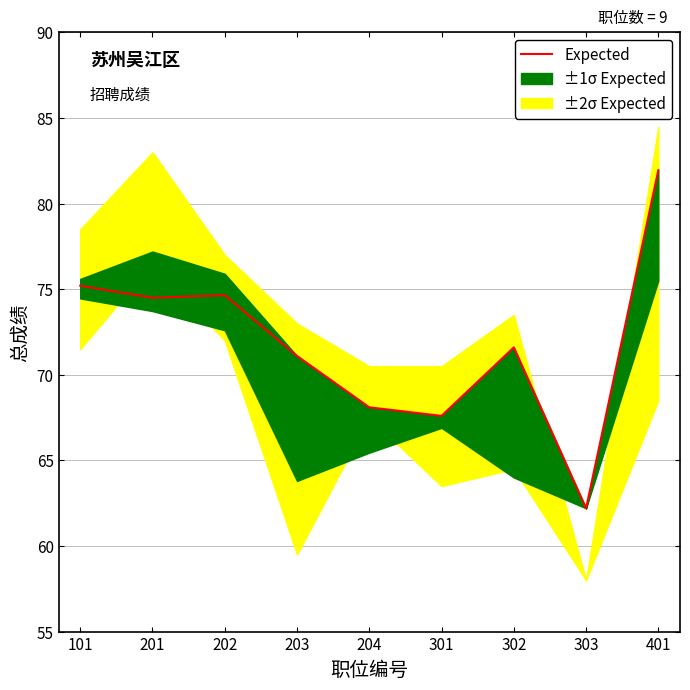

What is the greatest value displayed?

82.0